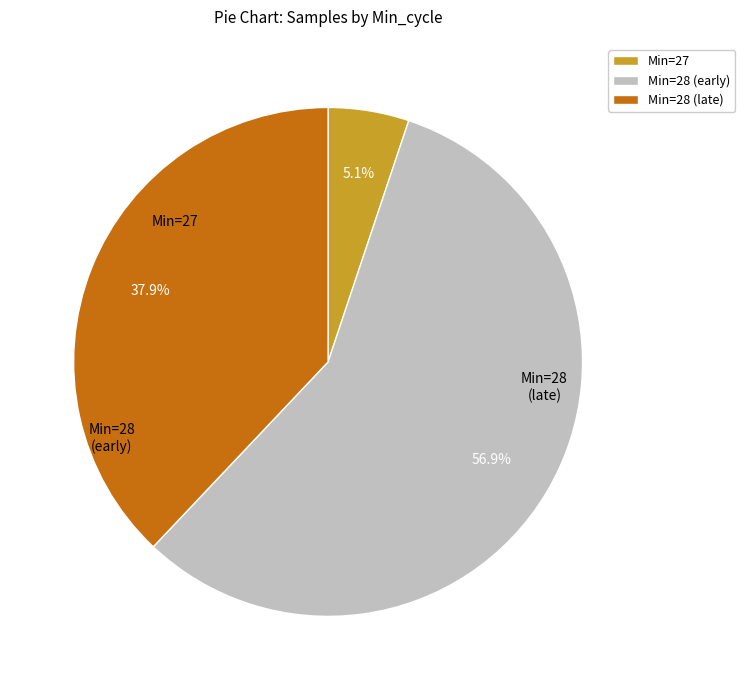

Rank the categories by value from lowest to highest.

Min=27, Min=28 (late), Min=28 (early)